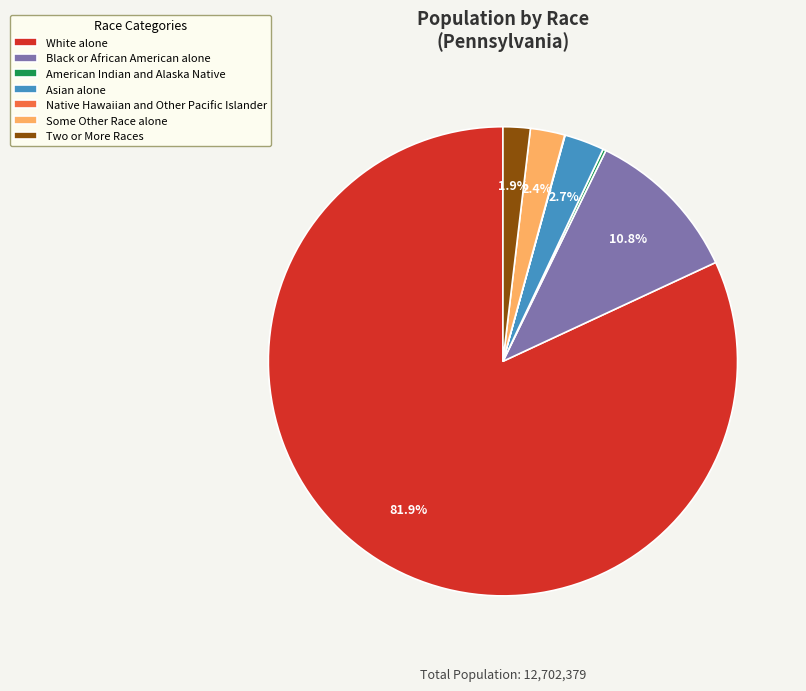

Do Two or More Races and White alone together represent more than half of the pie?

Yes